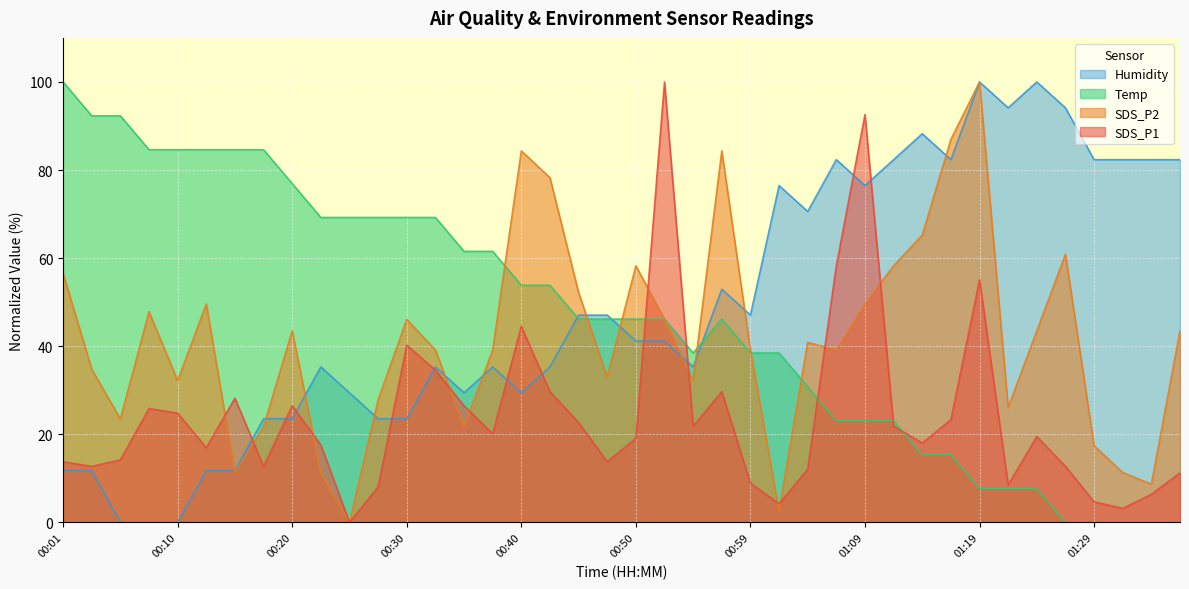

At 00:13, list the series in order from smallest to largest.

Humidity, SDS_P1, SDS_P2, Temp